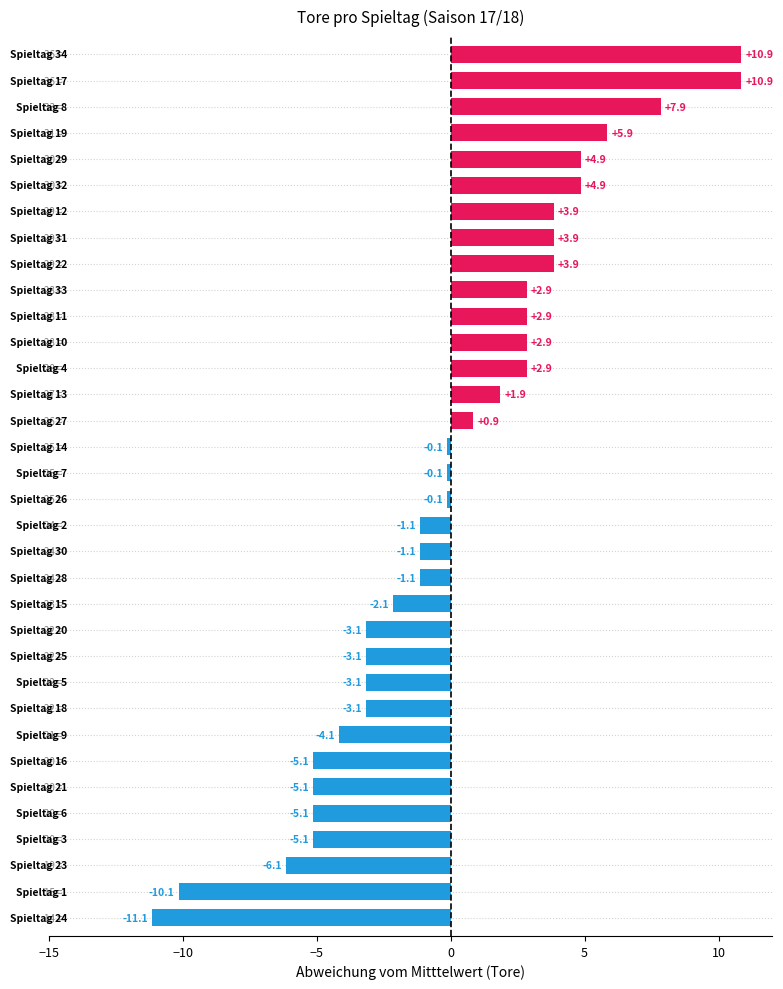

What is the difference between the maximum and minimum values?

22.0